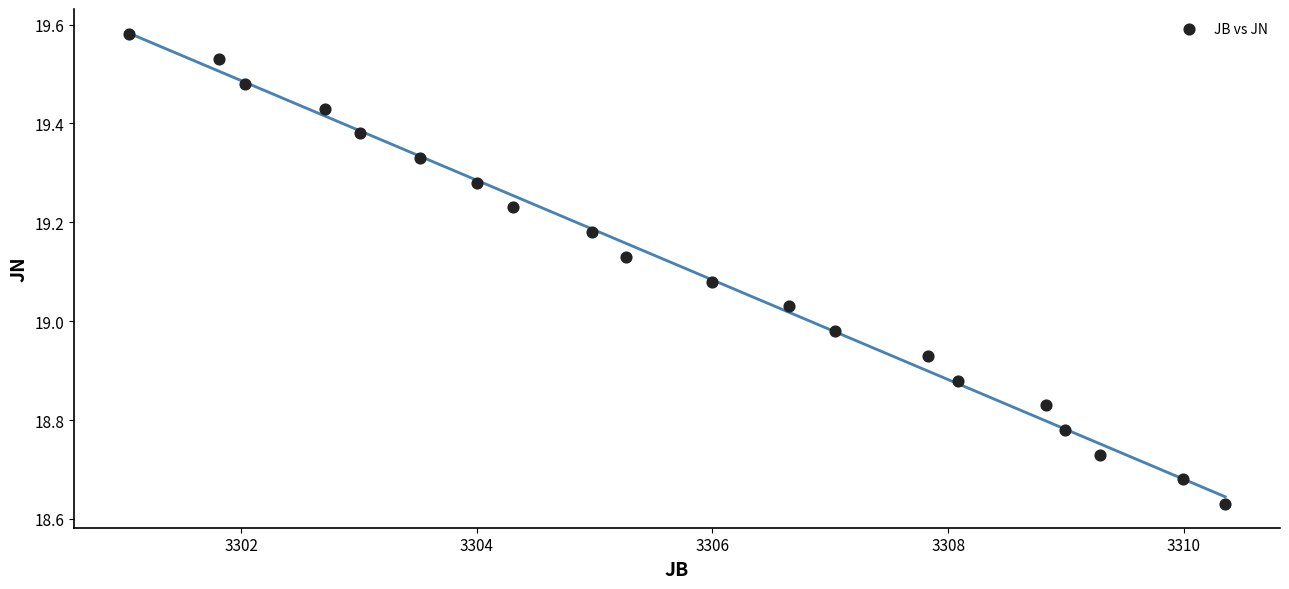

What is the range of X values (max minus min)?

9.3